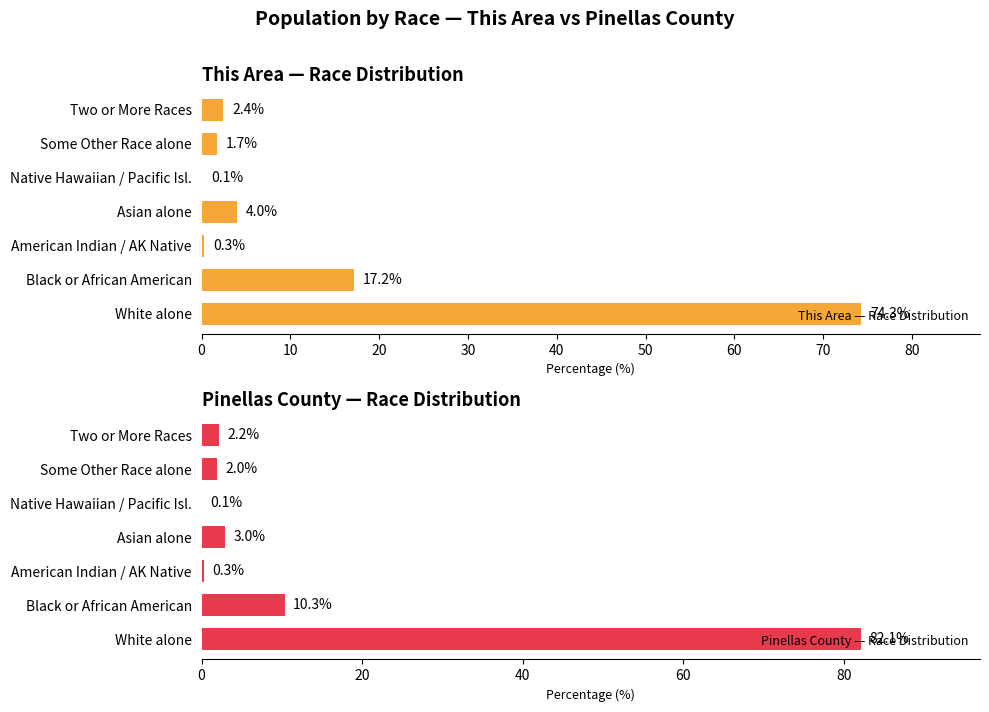

What is the difference between the This Area — Race Distribution values at Some Other Race alone and Two or More Races?

0.7